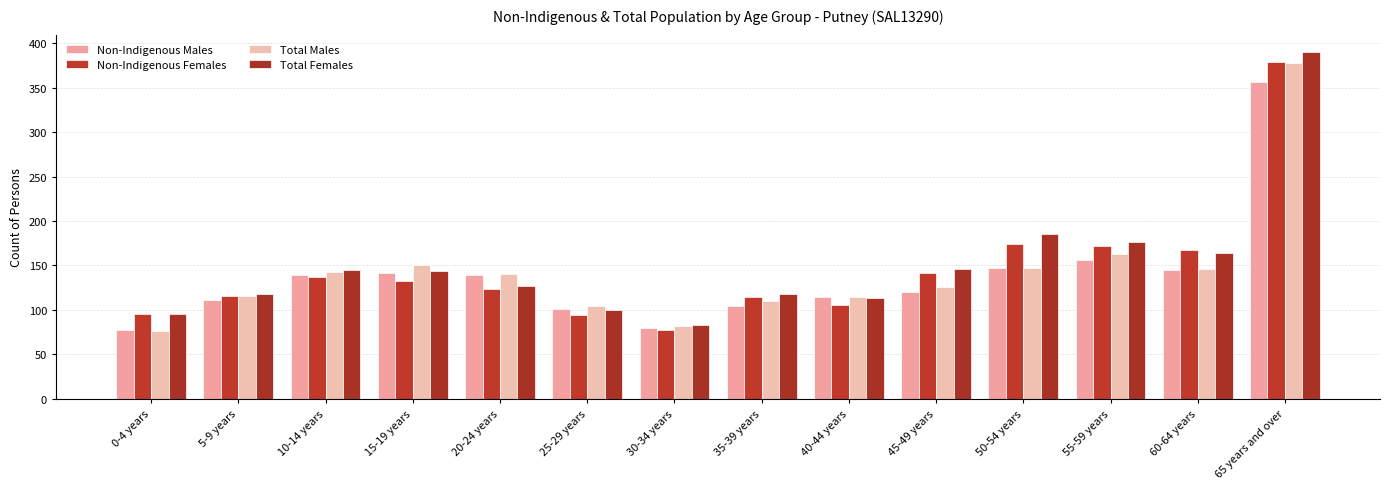

Reading left to right, transcribe all the data shown in this chart.

Non-Indigenous Males: 78	111	139	142	139	101	80	105	114	120	147	156	145	356
Non-Indigenous Females: 96	116	137	133	124	94	78	114	106	141	174	172	167	379
Total Males: 76	116	143	150	140	104	82	110	115	126	147	163	146	378
Total Females: 96	118	145	144	127	100	83	118	113	146	185	176	164	390